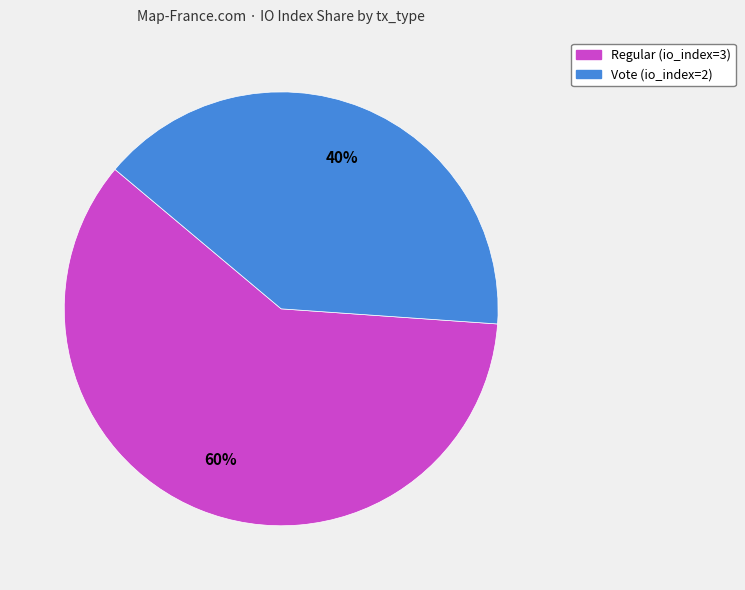

To the nearest percent, what percentage of the pie is Regular (io_index=3)?

60%